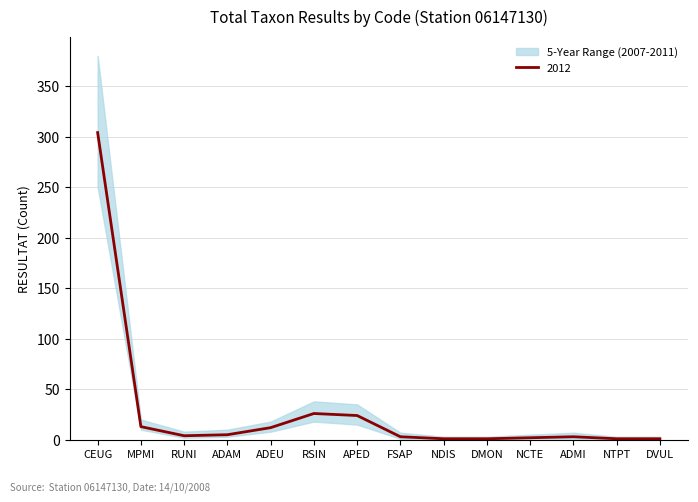

How many categories are shown in the chart?

14